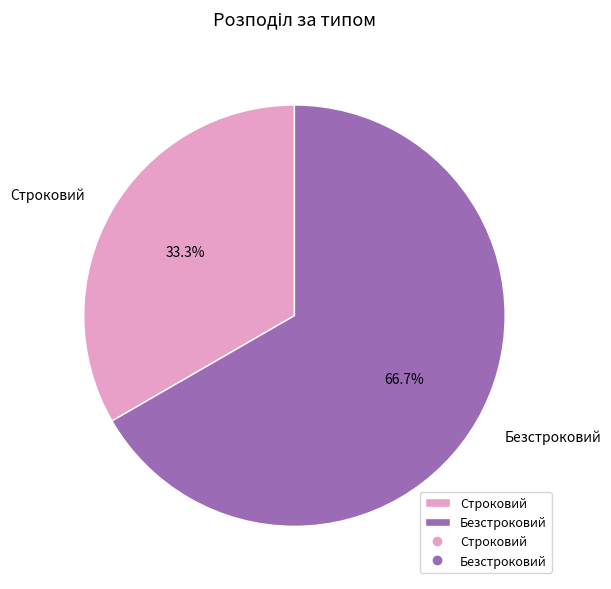

Combined, what portion of the pie is Строковий and Безстроковий?

100.0%